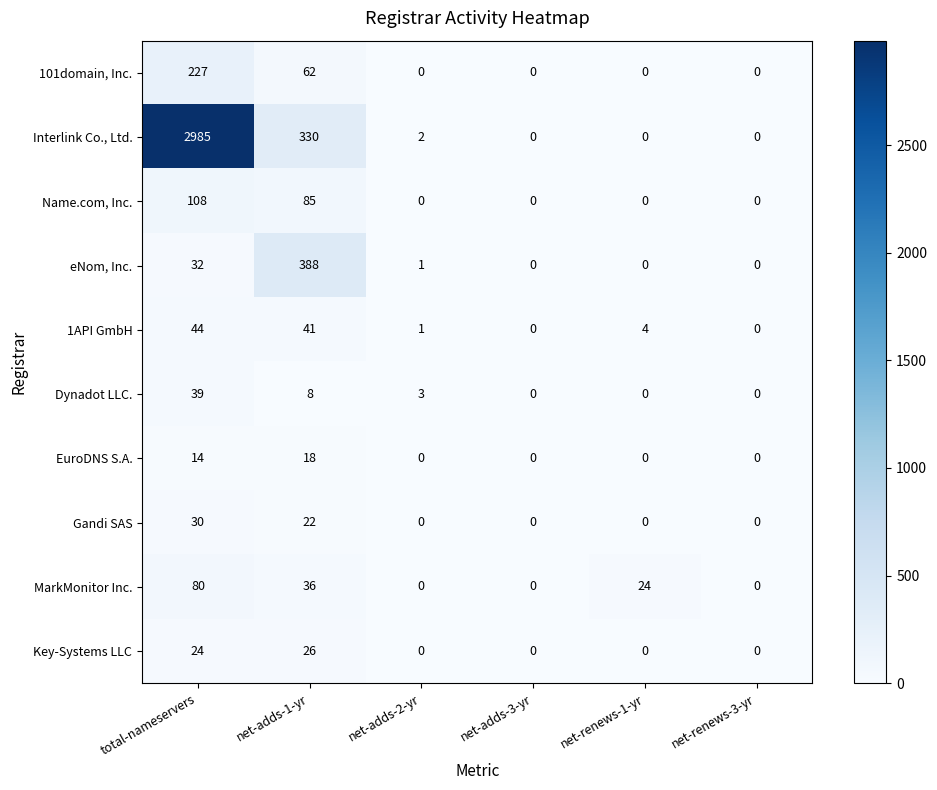

The value of eNom, Inc. at net-adds-2-yr is 1. True or false?

True